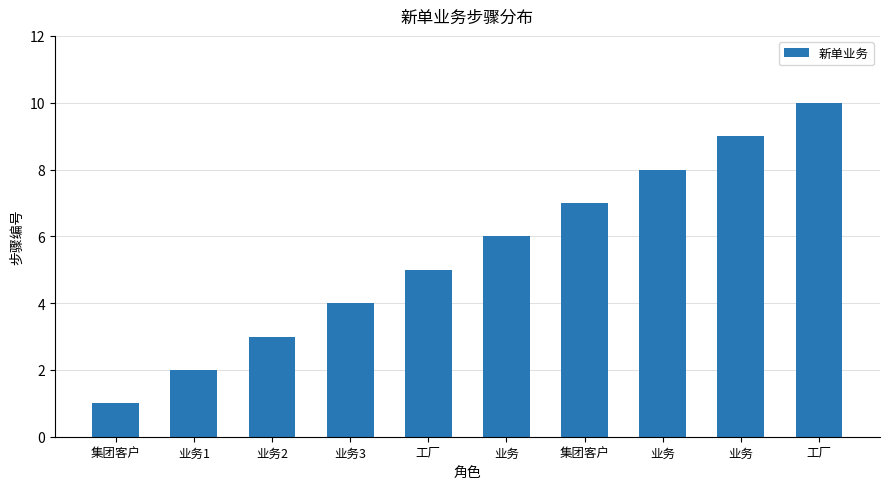

How many series are shown in this chart?

1